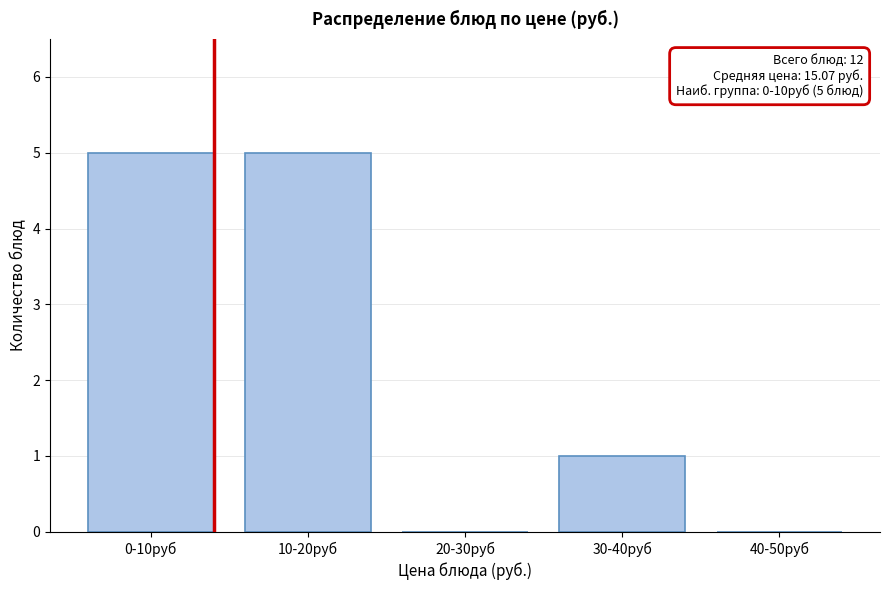

Reading left to right, transcribe all the data shown in this chart.

0-10руб=5	10-20руб=5	20-30руб=0	30-40руб=1	40-50руб=0